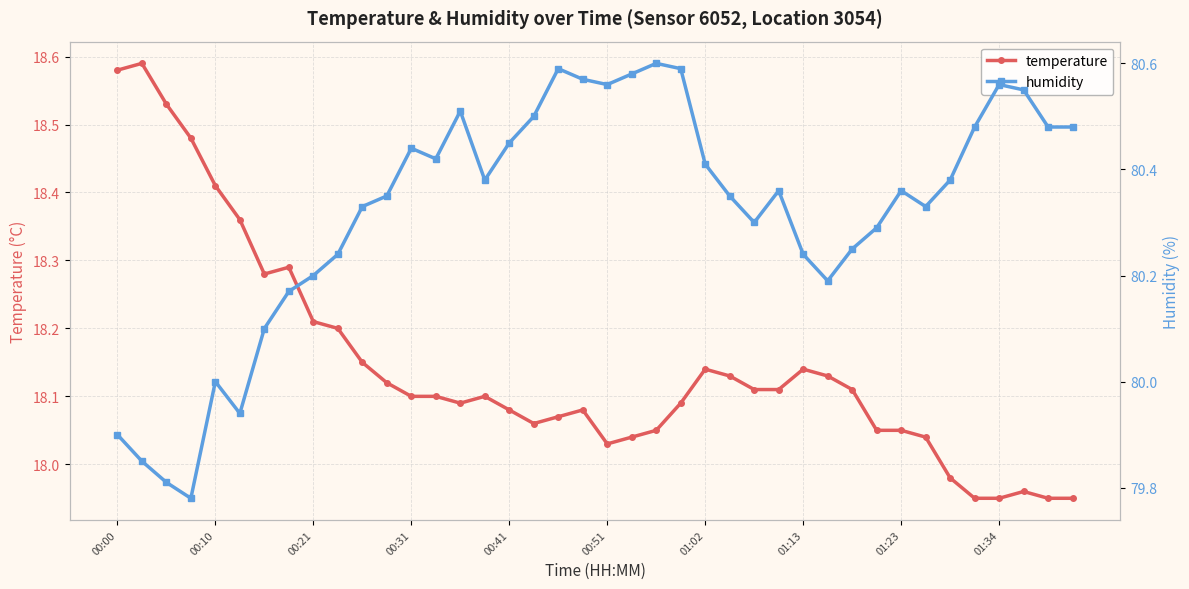

True or false: temperature has more than 0 interior local peaks.

True